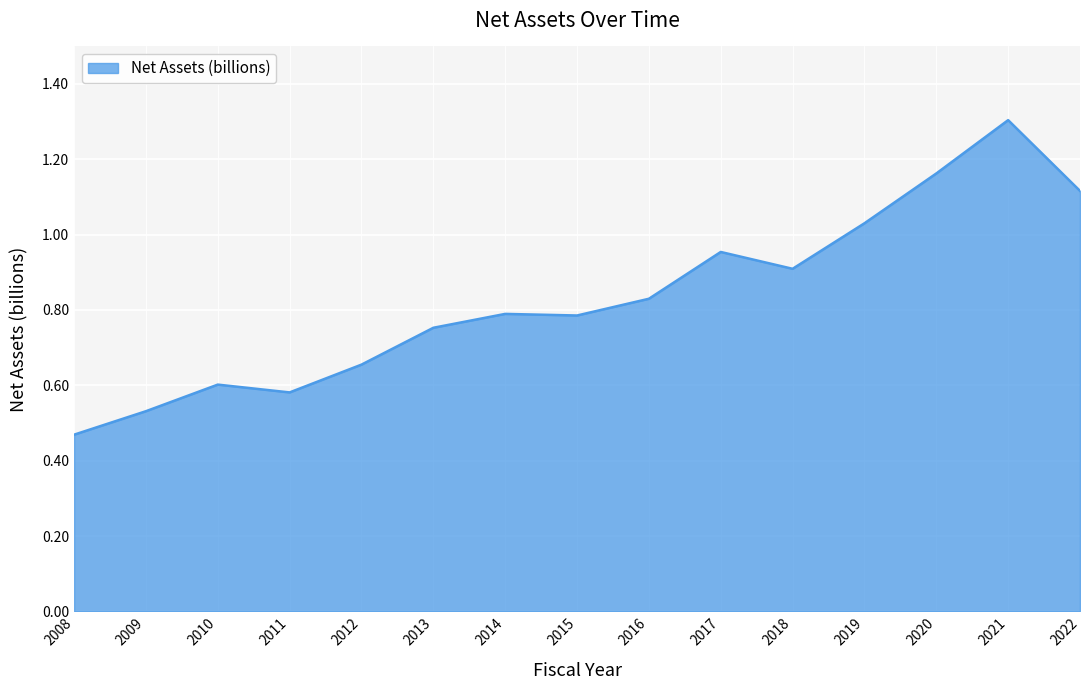

The chart shows a value of 0.2 at 2011. True or false?

False